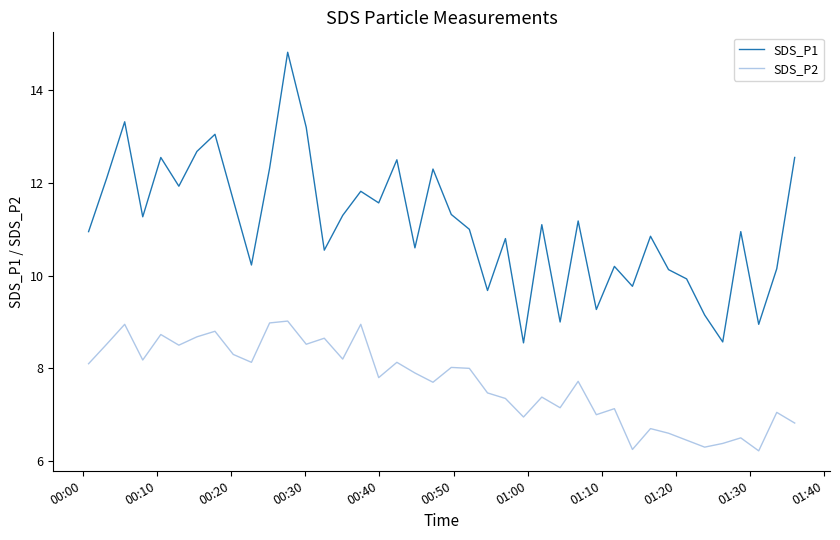

What are all the series names shown in the legend?

SDS_P1, SDS_P2